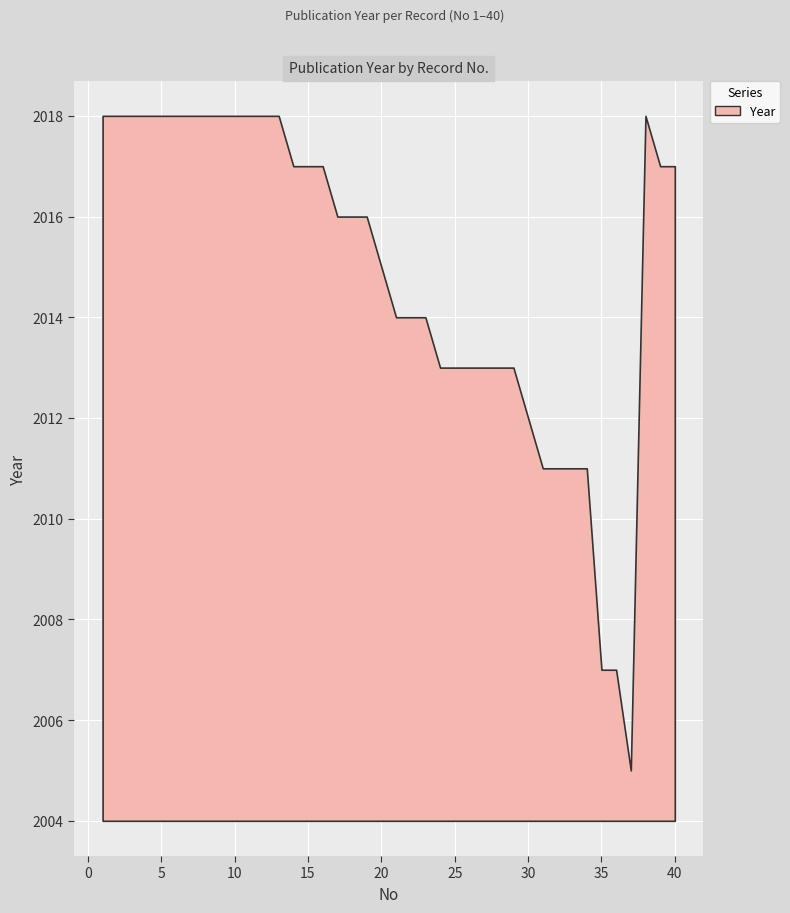

How many points are higher than both their immediate neighbors (excluding endpoints)?

1